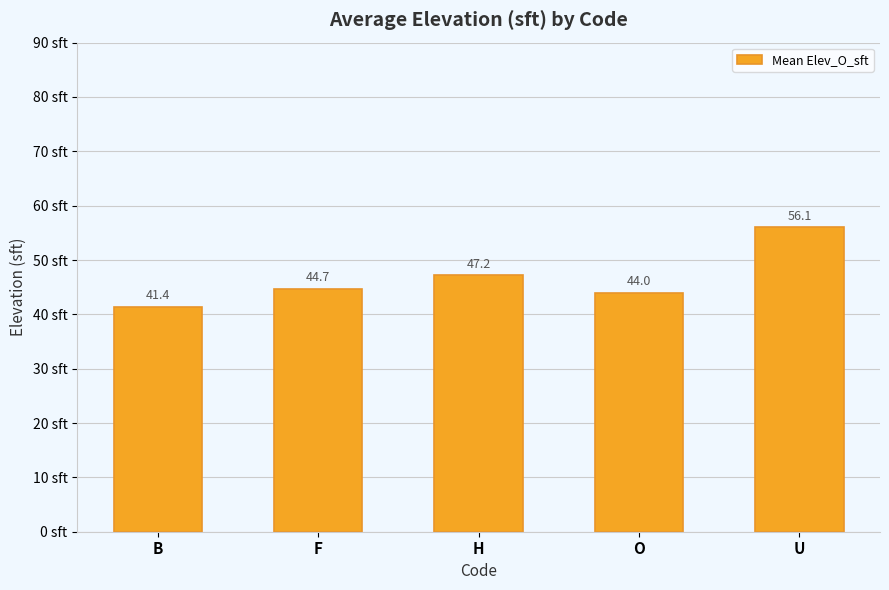

Reading left to right, list all the values displayed in this chart.

B=41.4	F=44.7	H=47.2	O=44.0	U=56.1